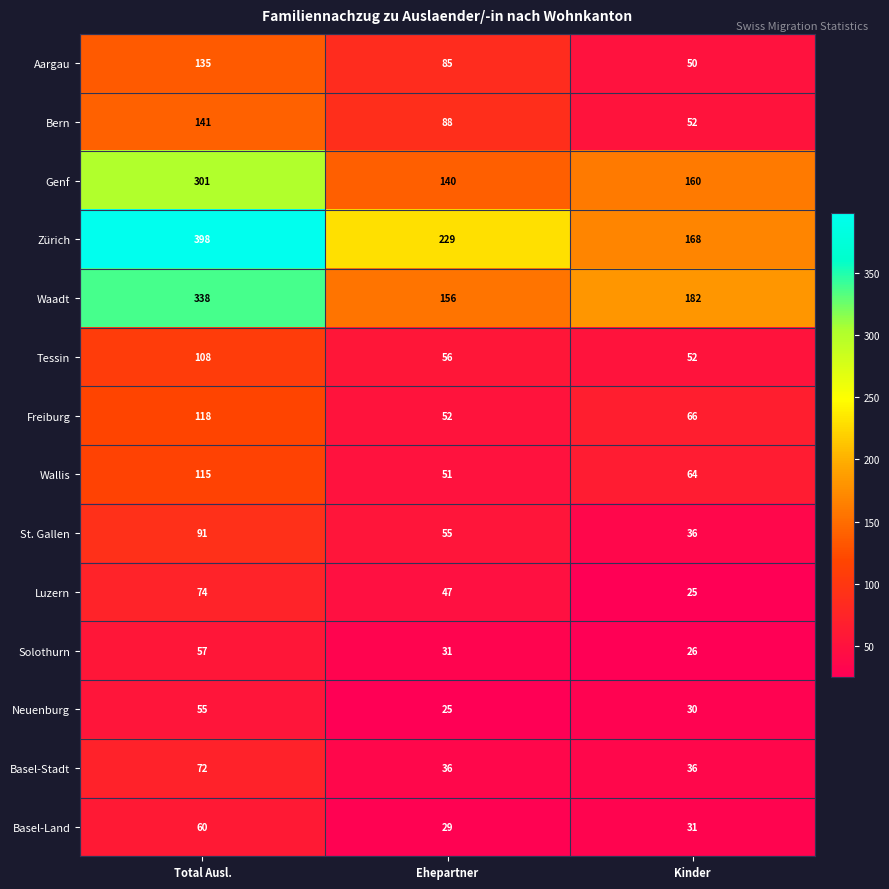

Is it true that Luzern equals 15 at Total Ausl.?

False